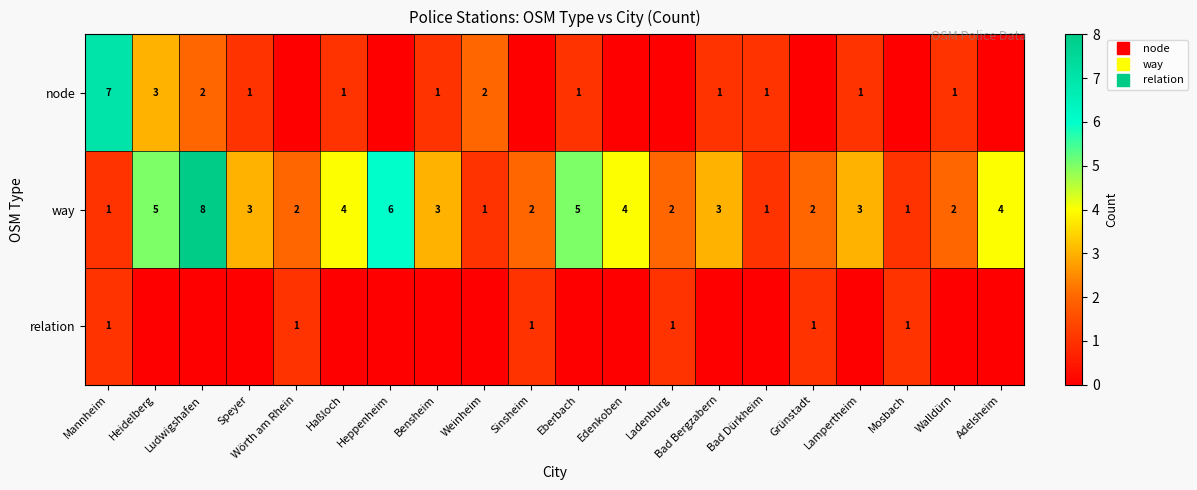

What is the sum of all way values?

62